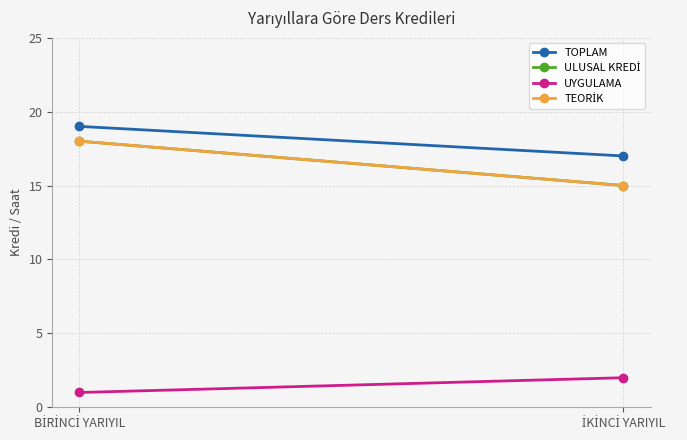

What are all the series names shown in the legend?

TOPLAM, ULUSAL KREDİ, UYGULAMA, TEORİK